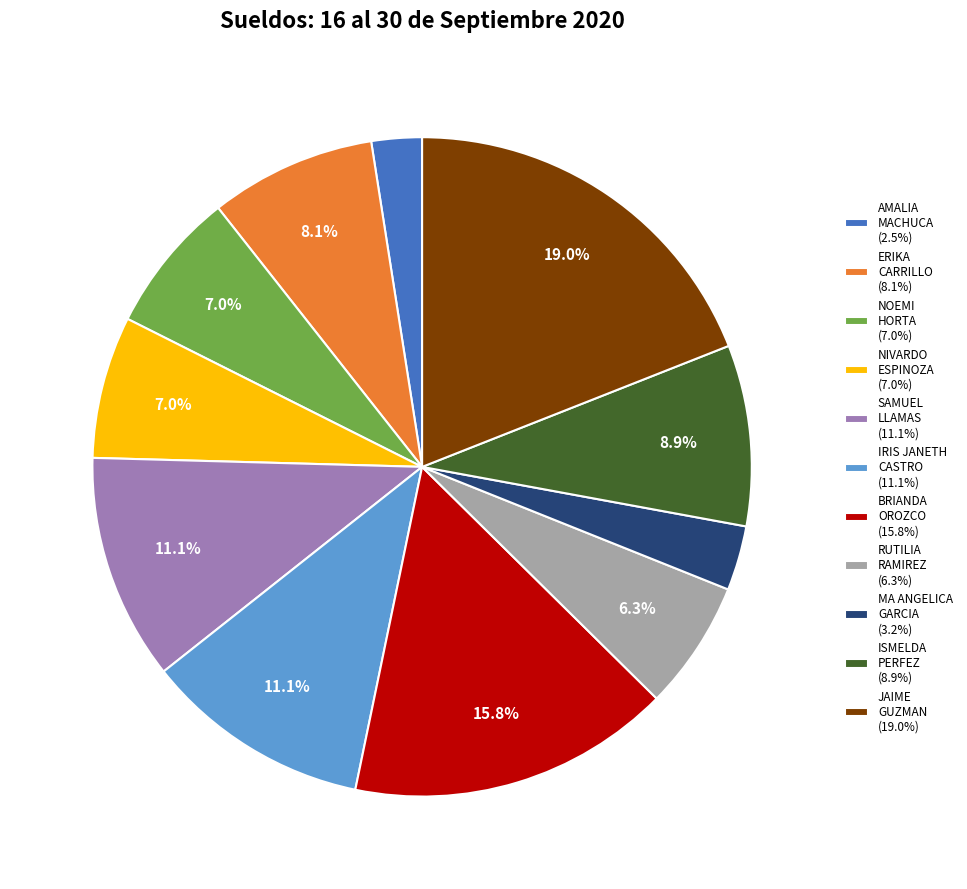

Does any single category account for the majority?

No